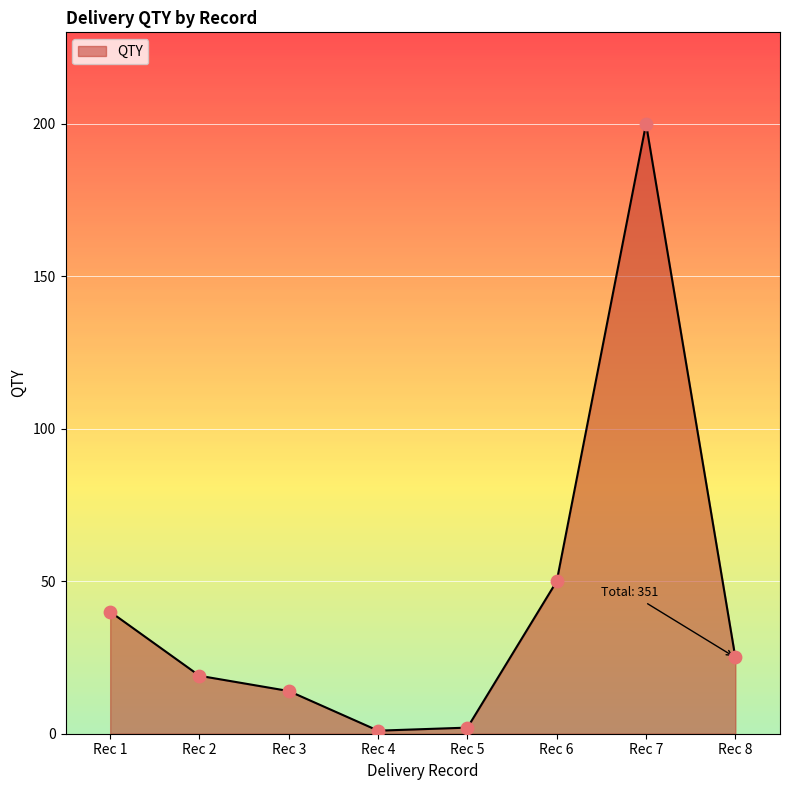

What is the ratio of the value at Rec 1 to the value at Rec 6?

0.8